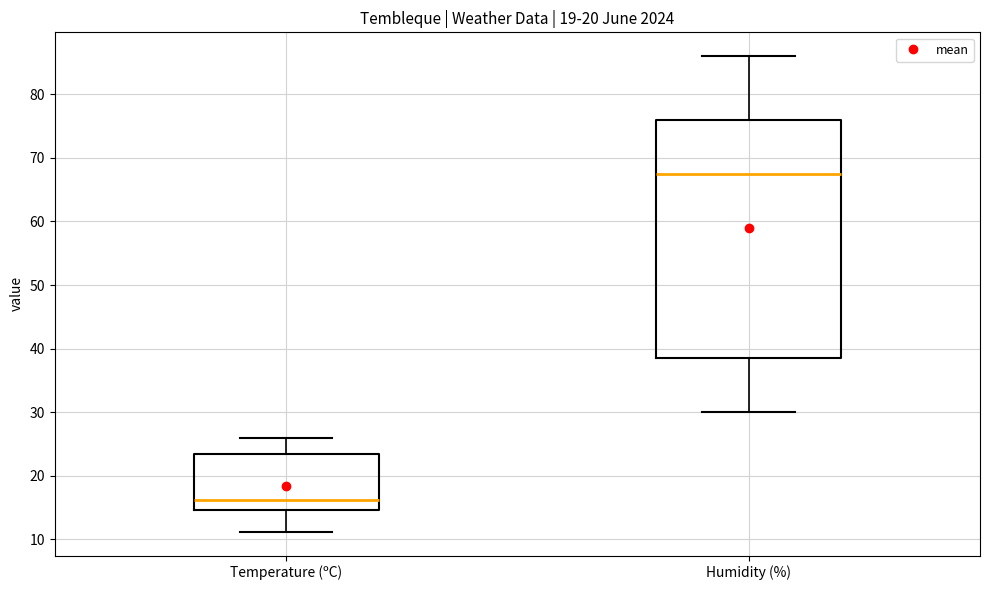

Where does the upper whisker of the box for Temperature (ºC) end on the y-axis? The values are not printed on the chart, so give them approximately, as read against the axis.

26